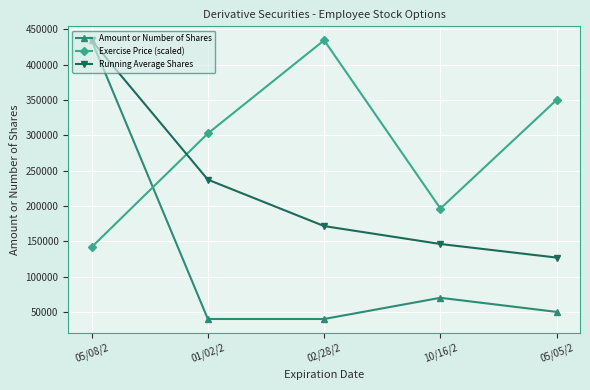

Between which two adjacent categories do Running Average Shares and Exercise Price (scaled) first intersect?

05/08/2 and 01/02/2